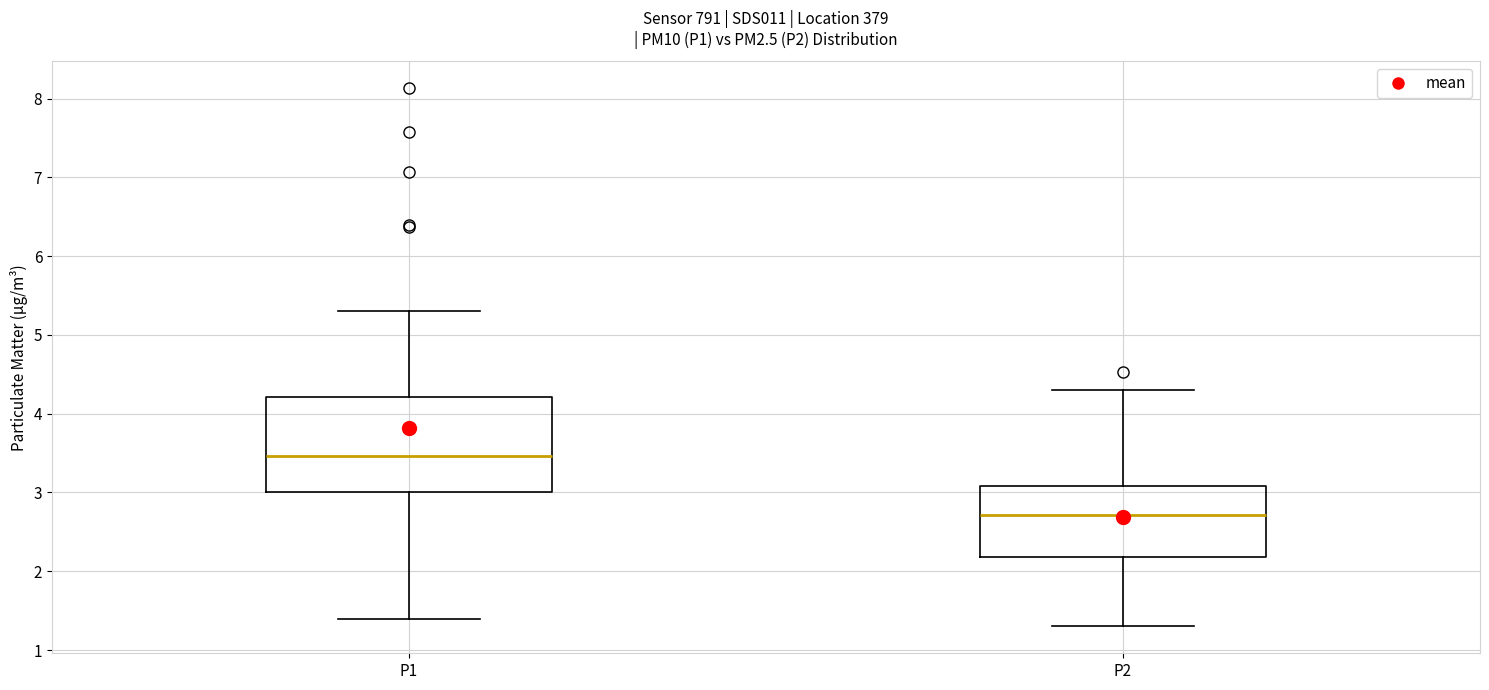

Comparing the boxes themselves (not the whiskers), which one is the tallest?

P1